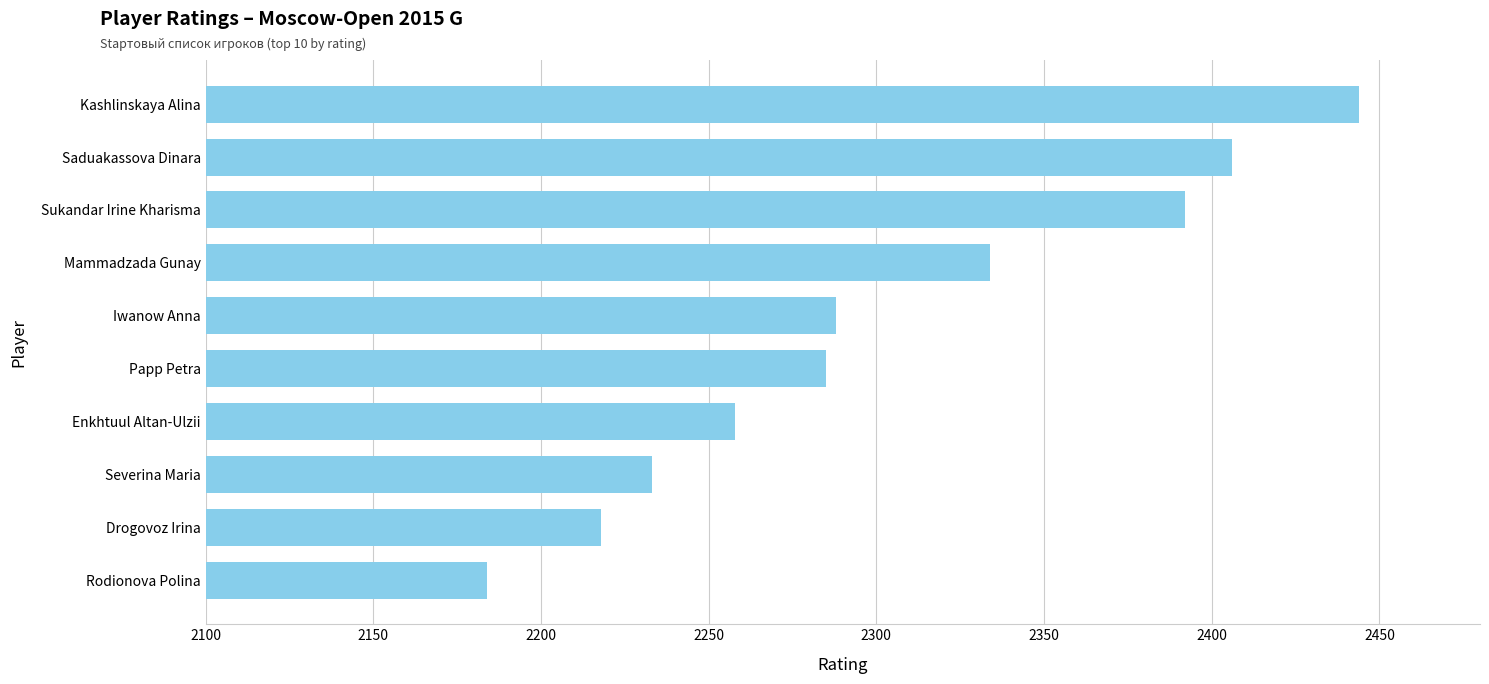

At which label is the value closest to 2314?

Mammadzada Gunay